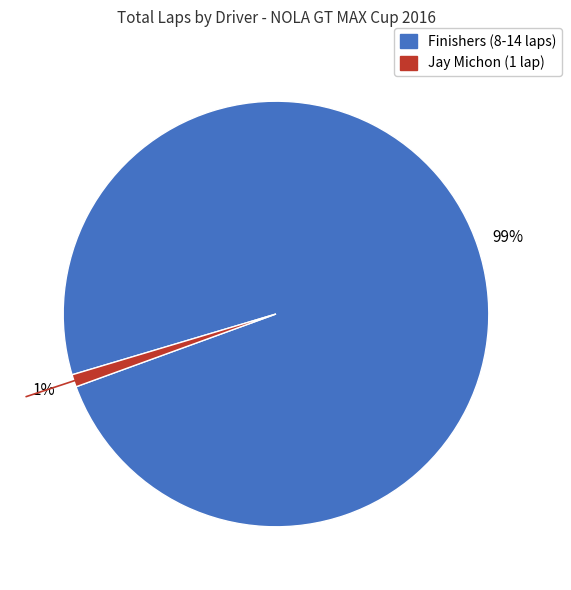

To the nearest percent, what is the difference between the largest and smallest slice percentages?

98%